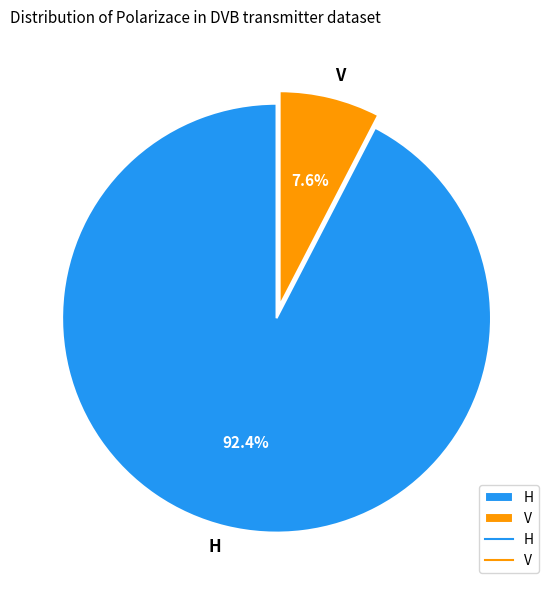

To the nearest percent, what is the combined percentage of H and V?

100%